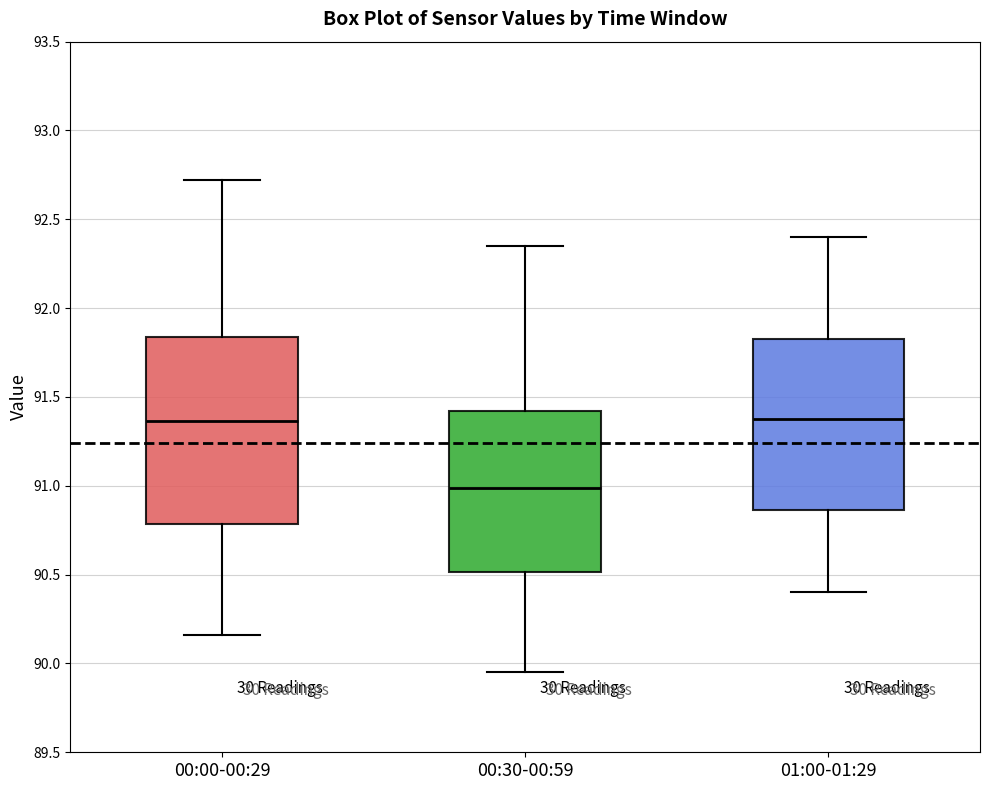

Comparing the boxes themselves (not the whiskers), which one is the tallest?

00:00-00:29